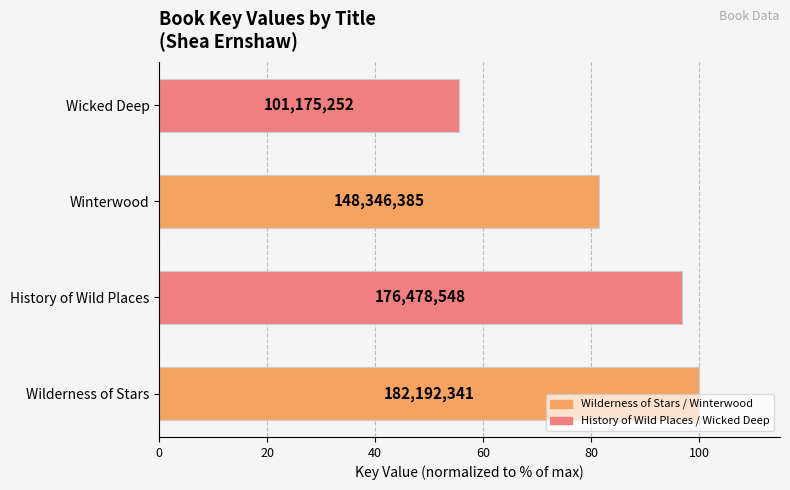

Does the chart contain stacked bars?

No